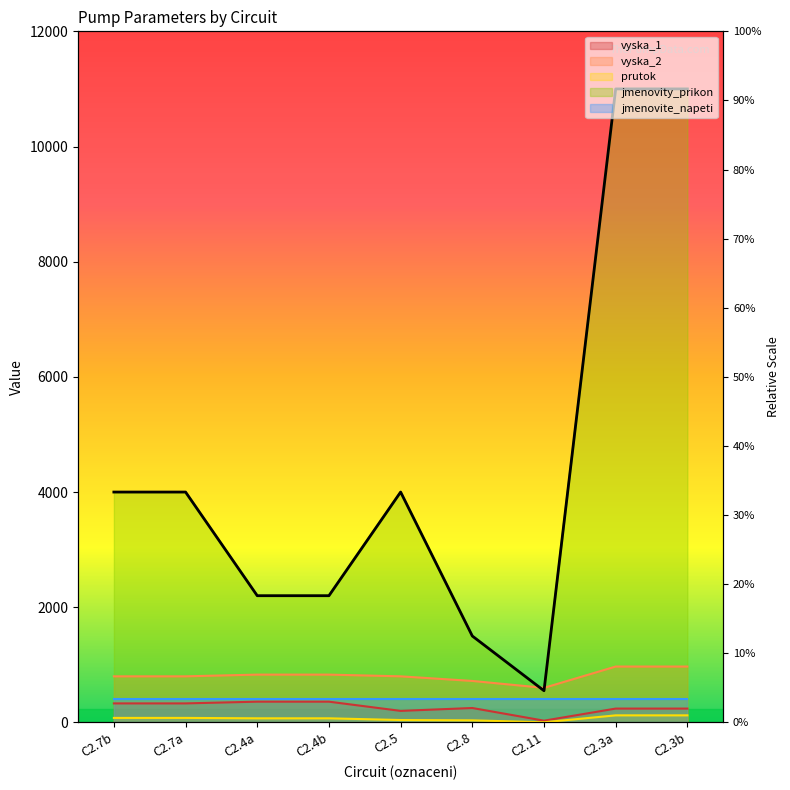

How many data points does each series have?

9